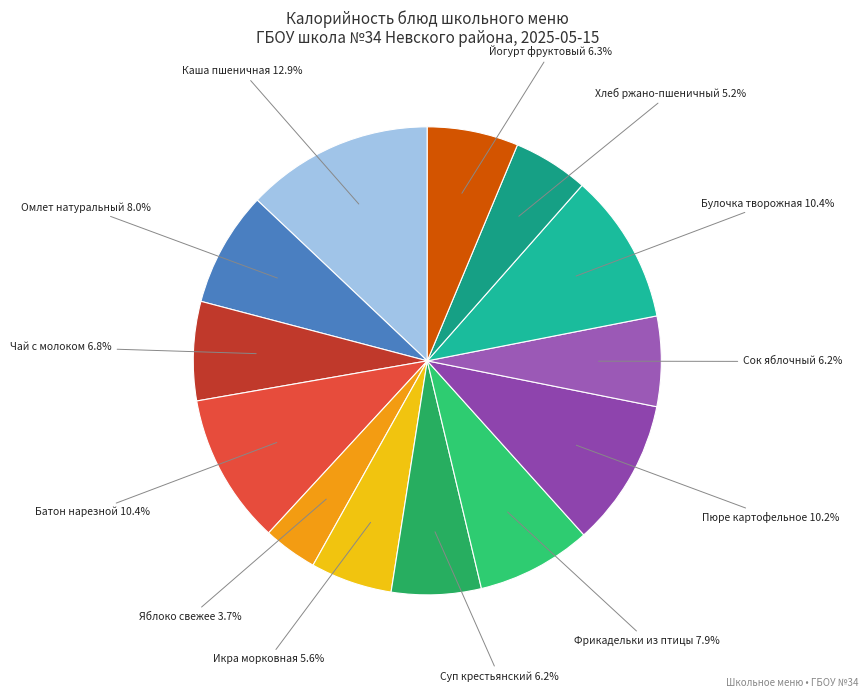

What is the ratio of the value at Булочка творожная to the value at Пюре картофельное?

1.0